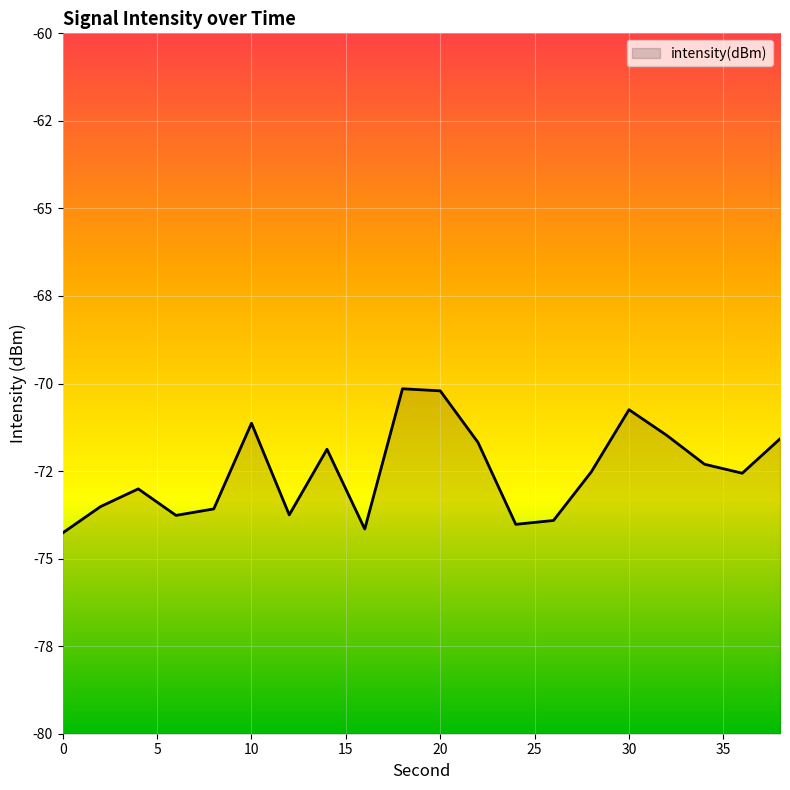

How many series are shown in this chart?

1